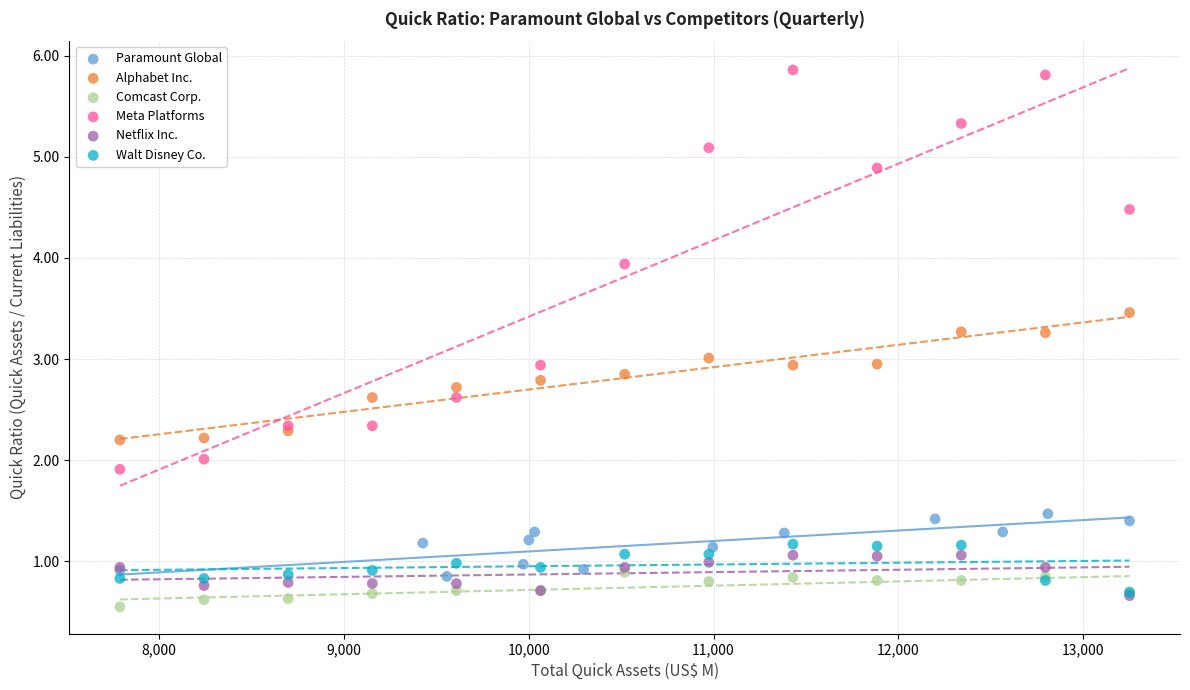

Which series has the widest spread of Y values?

Meta Platforms